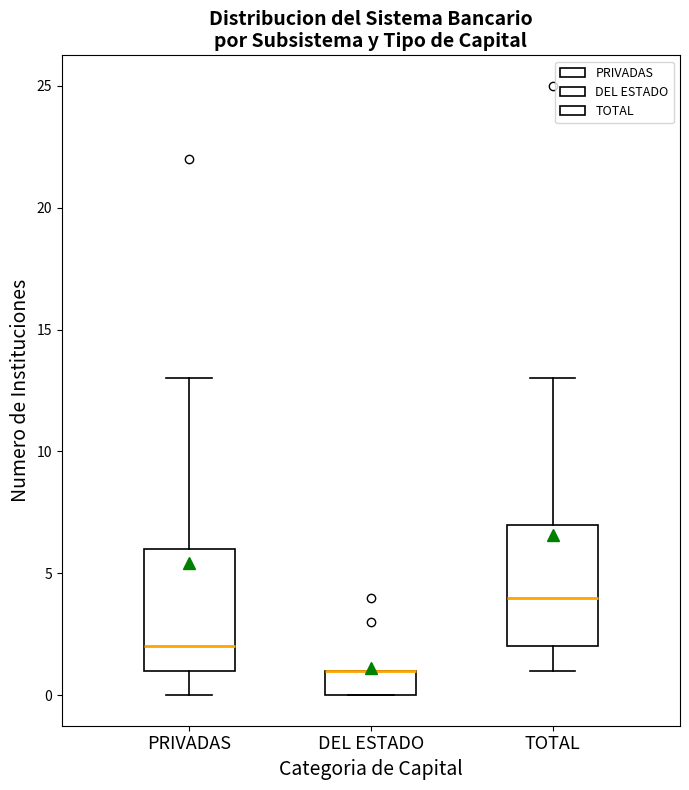

Reading left to right, transcribe this box plot: for each box, give where its median line is, the range the box spans, and where its two whiskers end, as read against the y-axis. The values are not printed on the chart, so give them approximately, as read against the axis.

PRIVADAS: median 2, box 1 to 6, whiskers 0 to 13
DEL ESTADO: median 1 (drawn on the box's upper edge), box 0 to 1, whiskers 0 to 1
TOTAL: median 4, box 2 to 7, whiskers 1 to 13